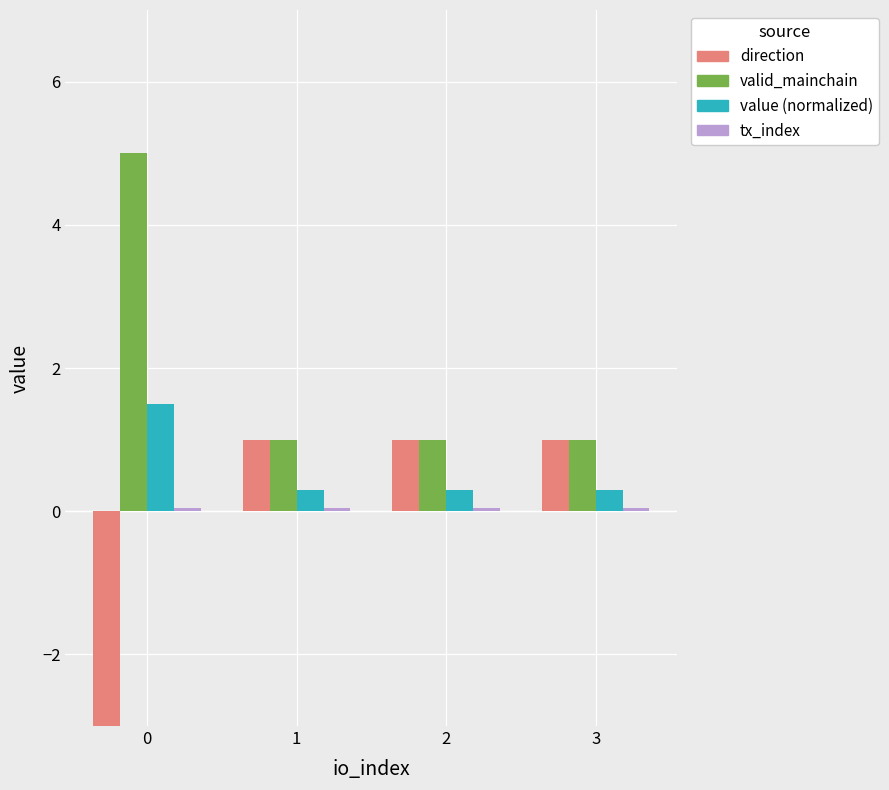

Which series has the largest total across all categories?

valid_mainchain